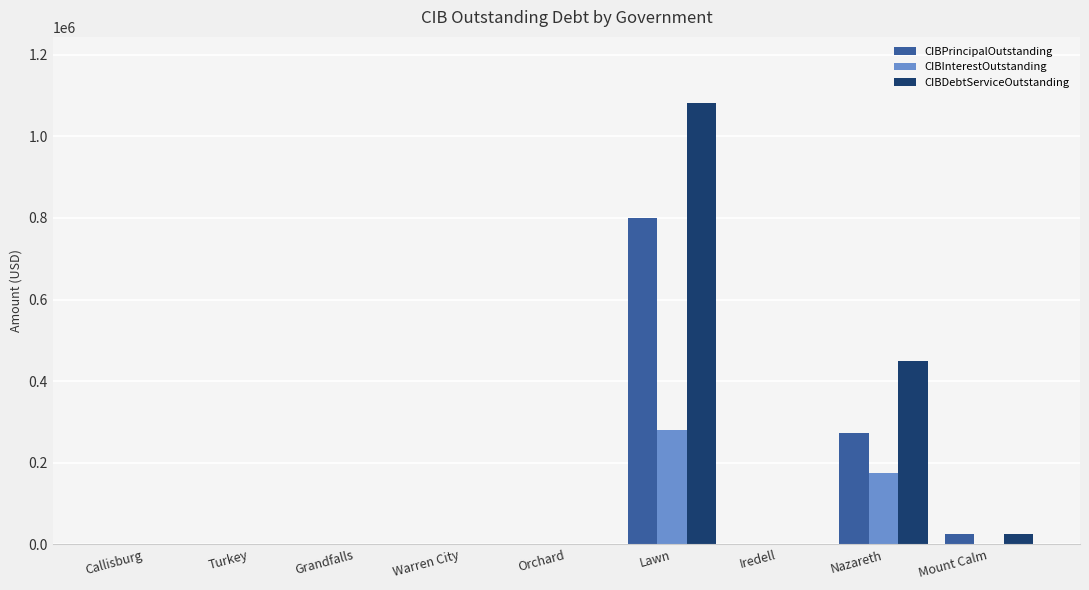

At which label is CIBDebtServiceOutstanding closest to 540656?

Nazareth